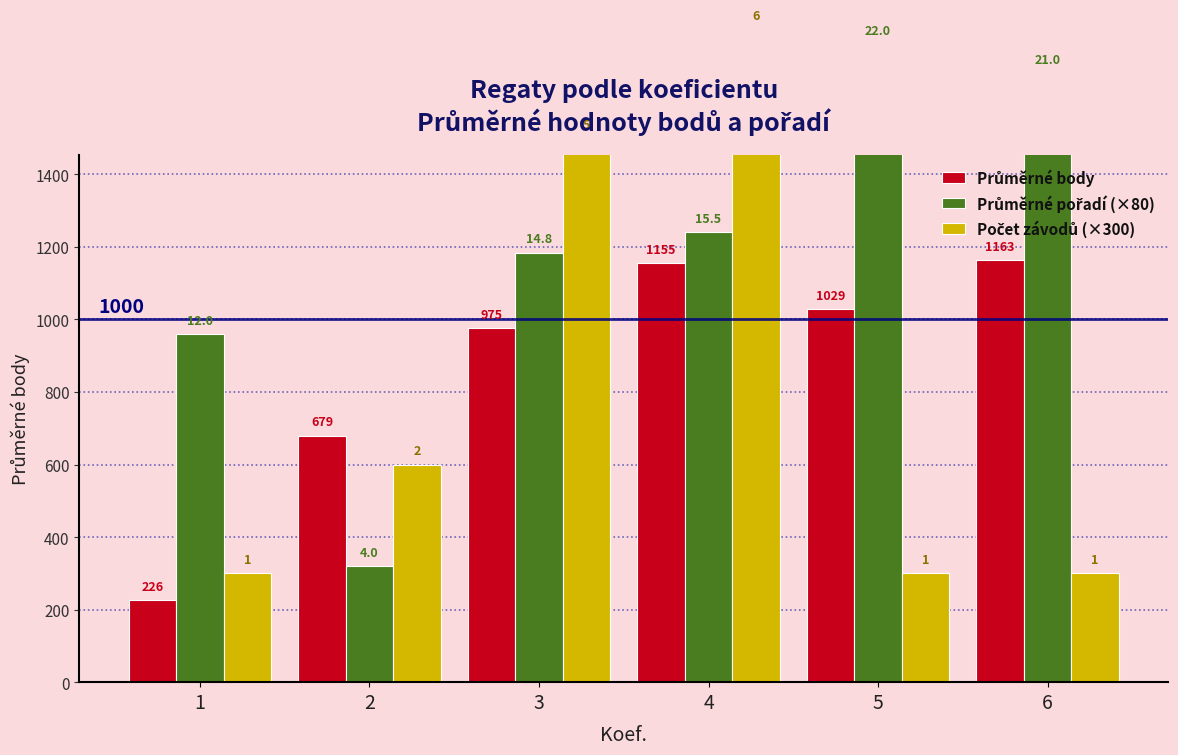

Which series has the largest total across all categories?

Průměrné pořadí (×80)